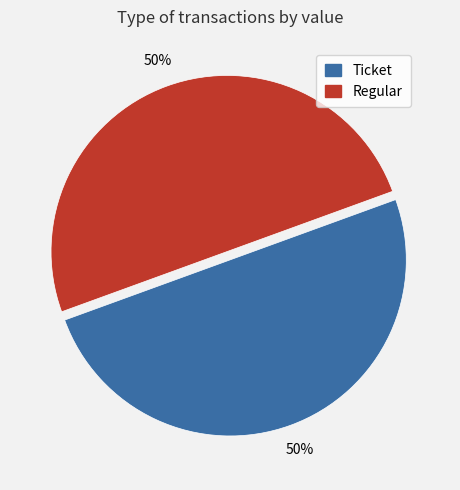

To the nearest percent, what is the average slice percentage?

50%